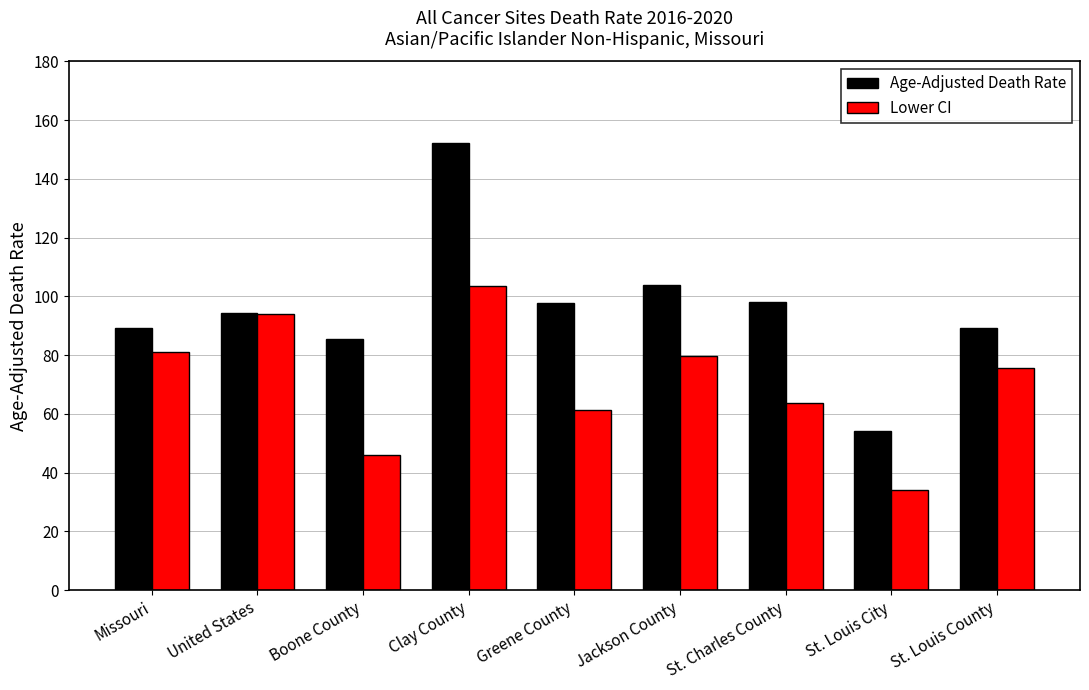

How many bars are there in each group?

2